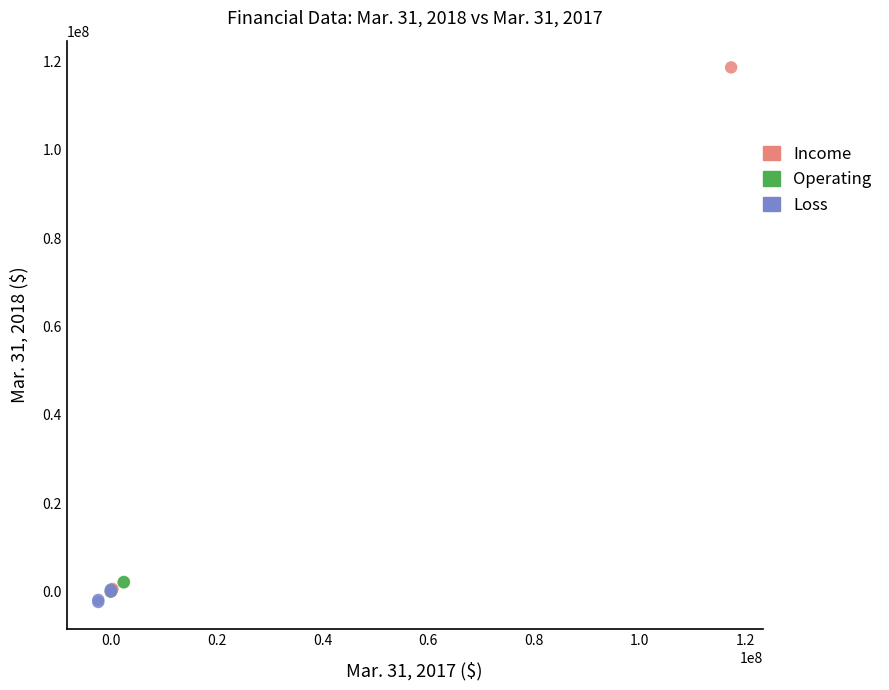

Which series has the largest Y range (max minus min)?

Income